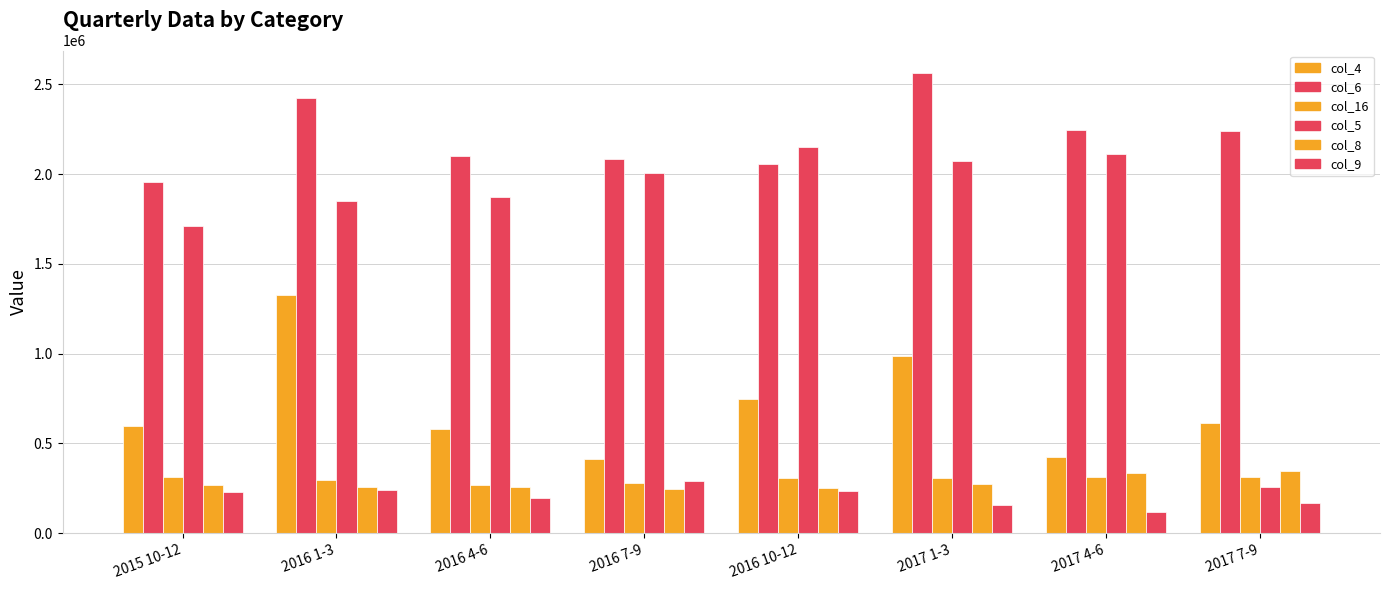

Is it true that col_16 equals 310657 at 2017 4-6?

True